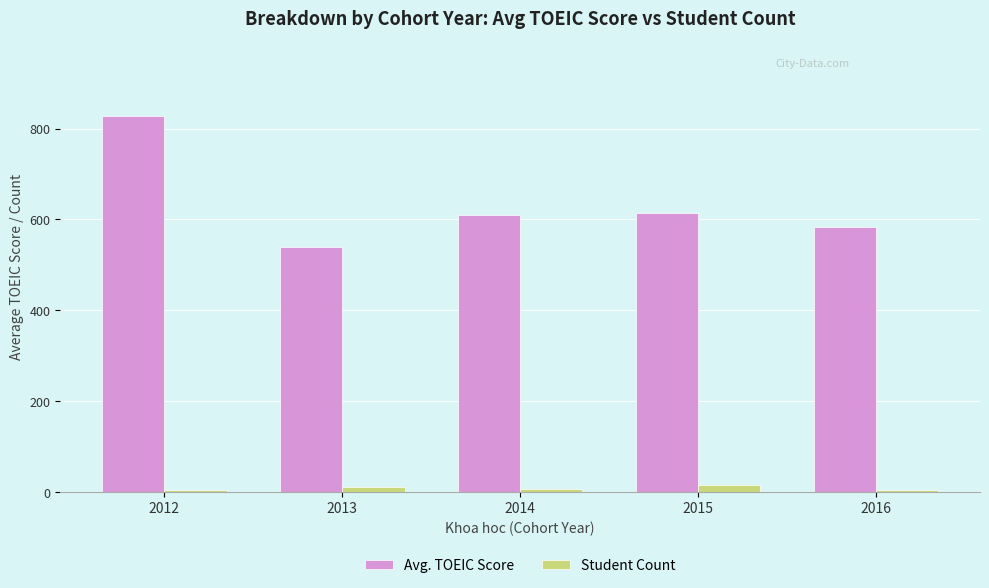

What is the sum of all Student Count values?

37.0